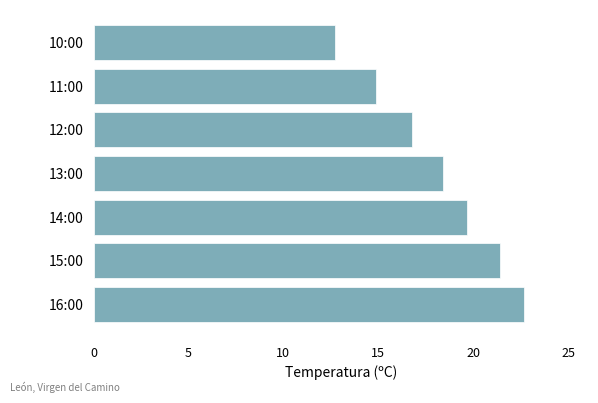

What is the sum of all values?

126.6